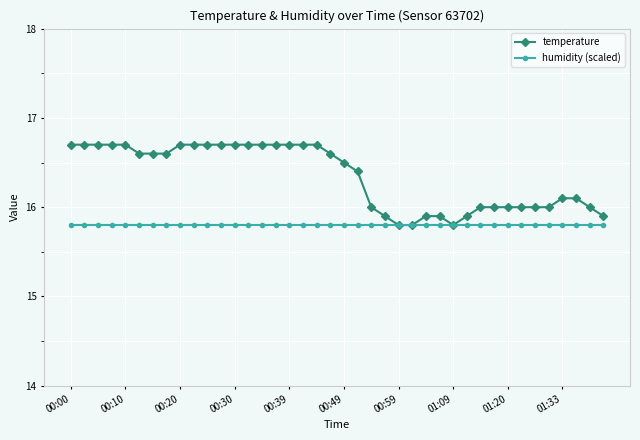

Does the chart have visible grid lines?

Yes